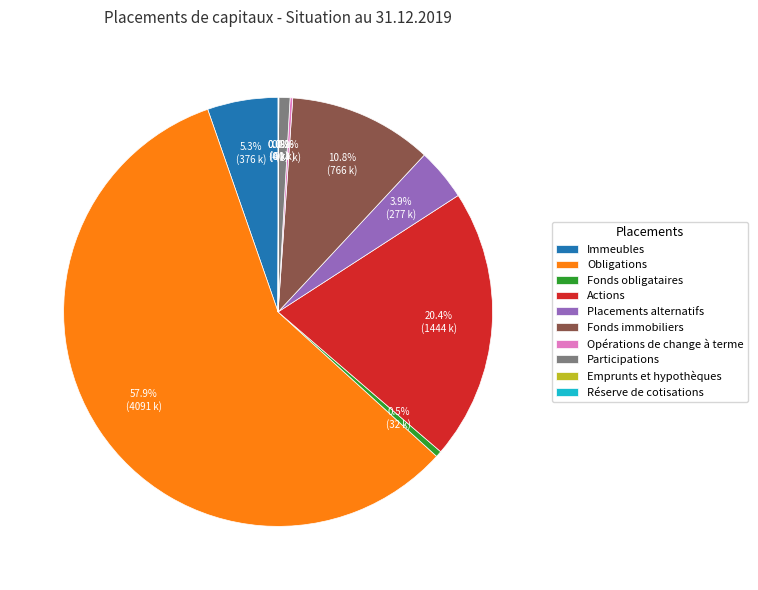

To the nearest percent, what portion does Fonds immobiliers represent?

11%